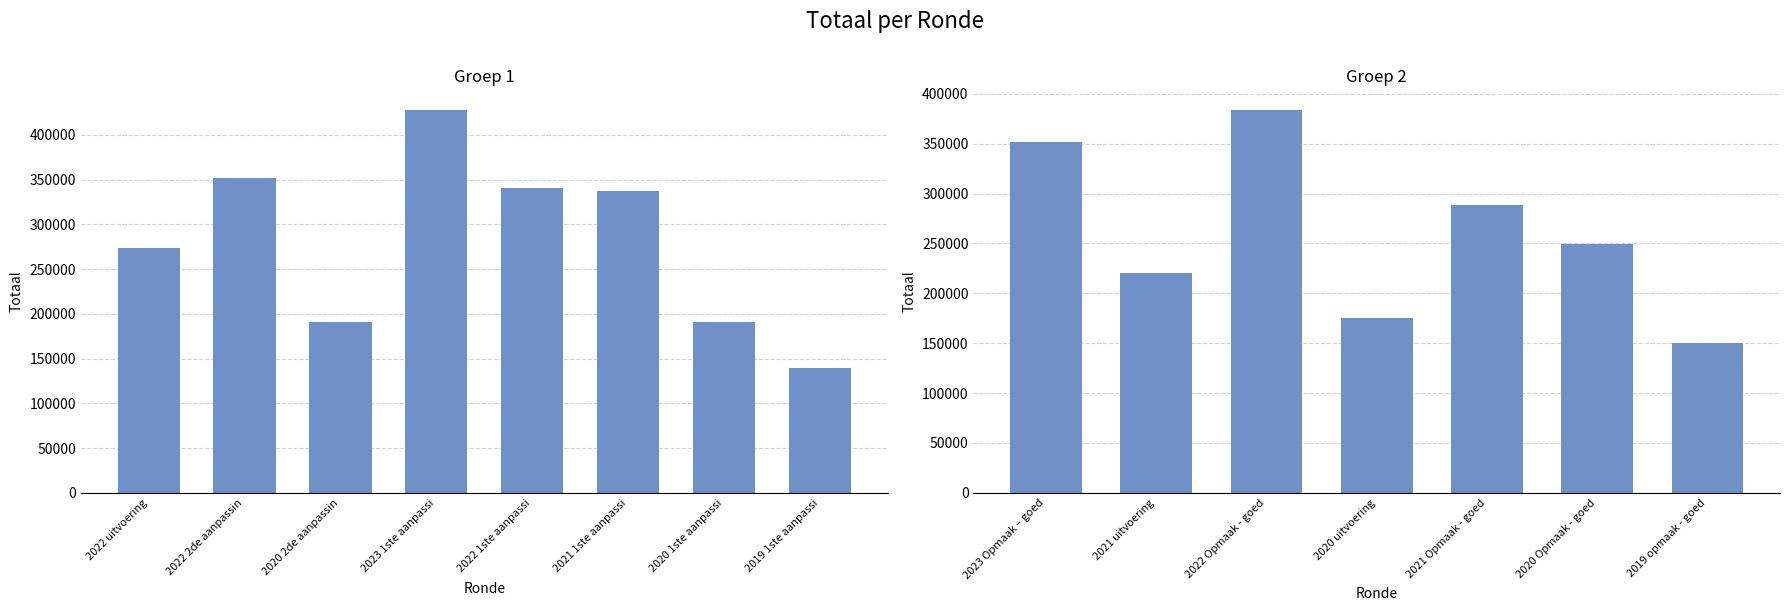

At which category does the chart reach its minimum across all series?

2019 1ste aanpassing – goedgekeurd